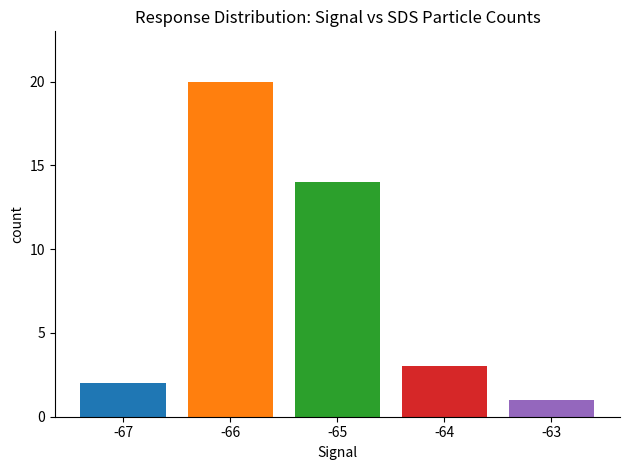

What is the sum of all values?

40